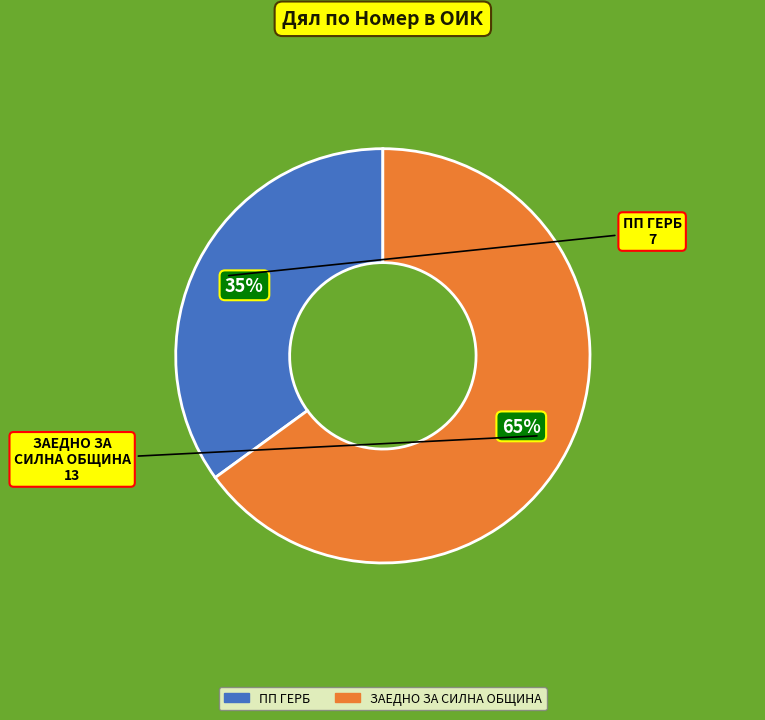

The ЗАЕДНО ЗА СИЛНА ОБЩИНА slice represents 77% of the pie. True or false?

False